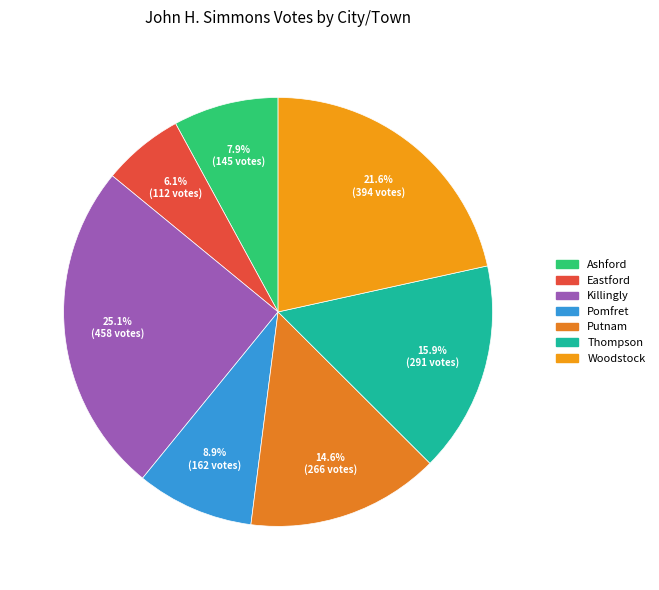

Which category has the smallest portion of the pie?

Eastford